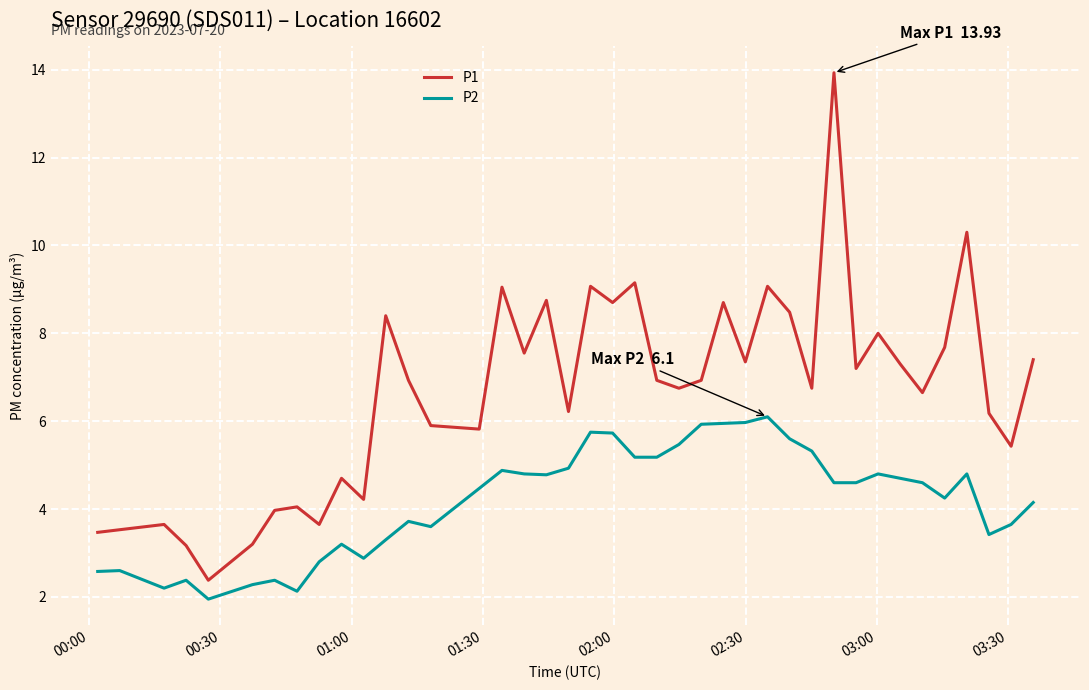

Which series has the largest total across all categories?

P1